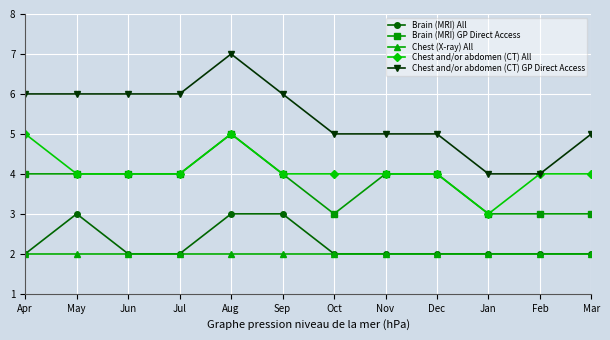

Which series has the largest total across all categories?

Chest and/or abdomen (CT) GP Direct Access